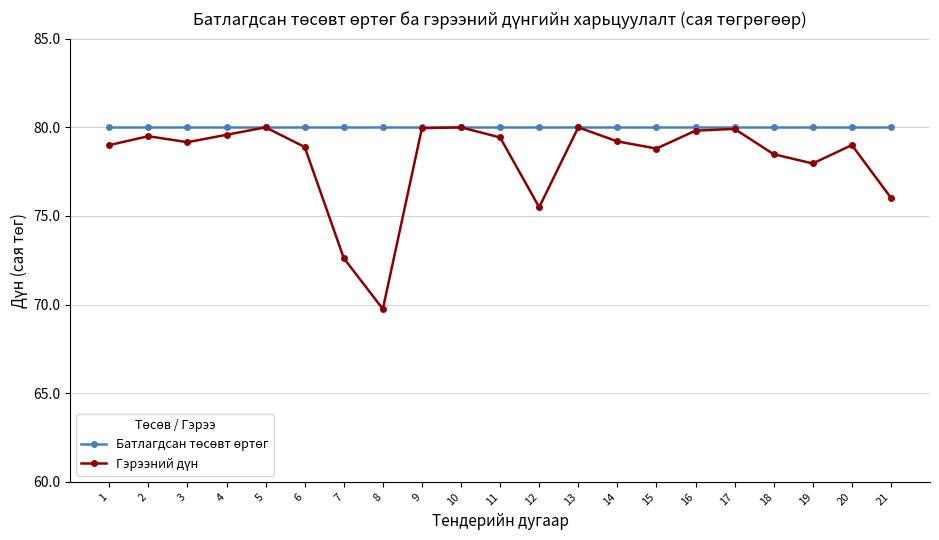

What is the greatest value displayed?

80.0